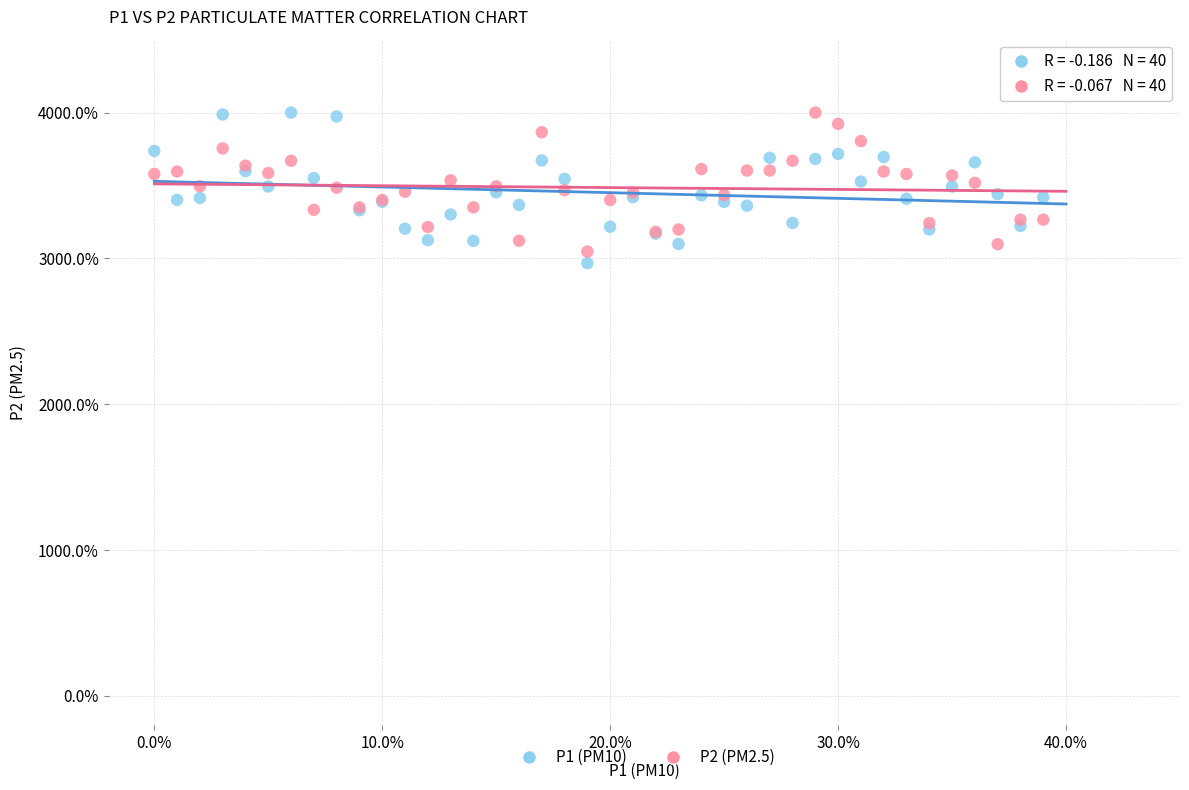

Which series reaches the minimum Y coordinate?

P1 (PM10)